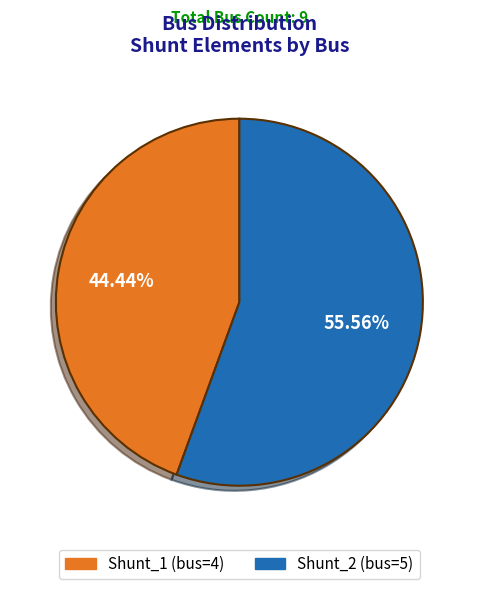

Between Shunt_2 and Shunt_1, which is larger?

Shunt_2